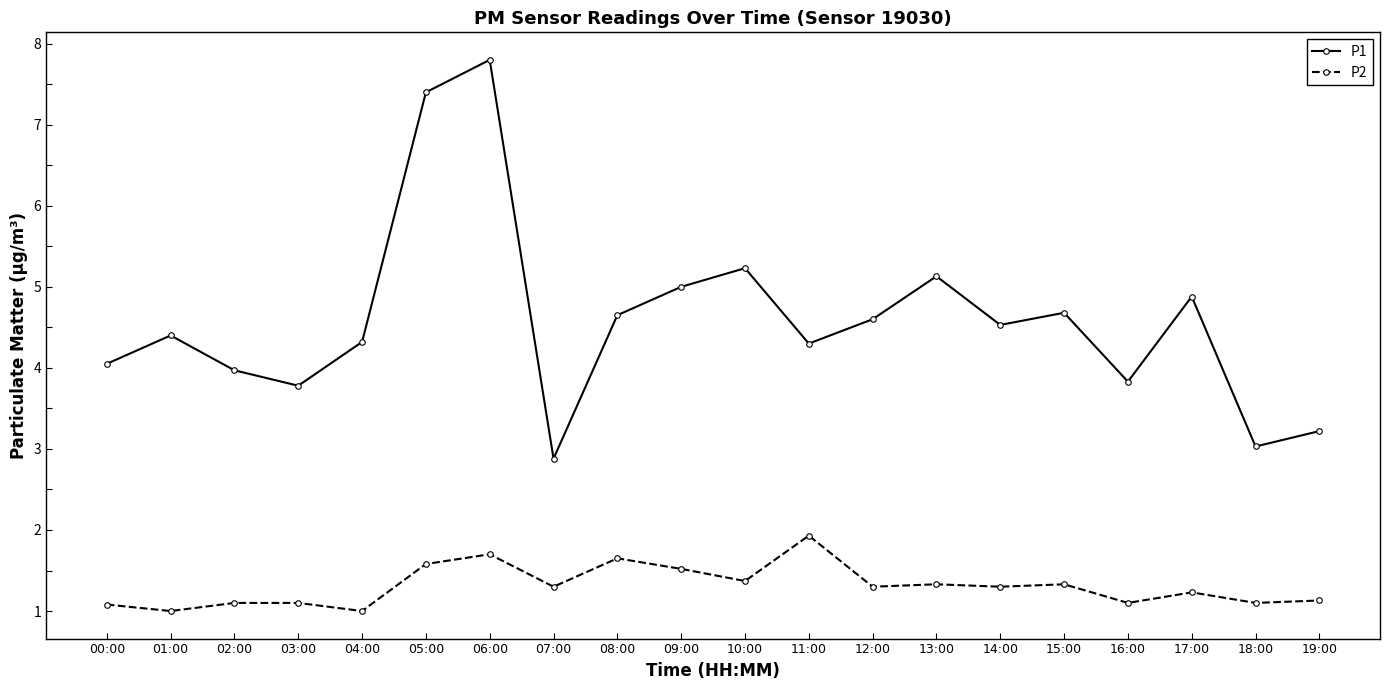

Count the number of categories in the chart.

20